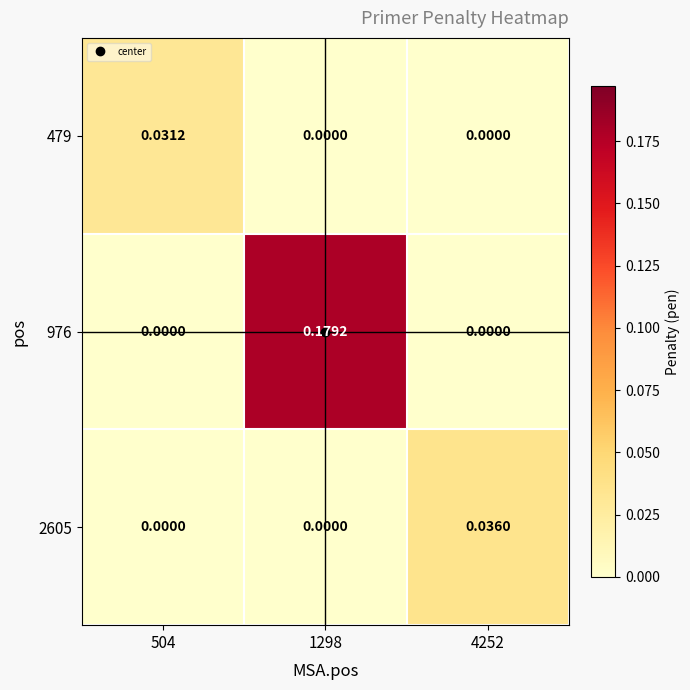

Is the value of 976 at 1298 greater than the value of 2605 at 1298?

Yes